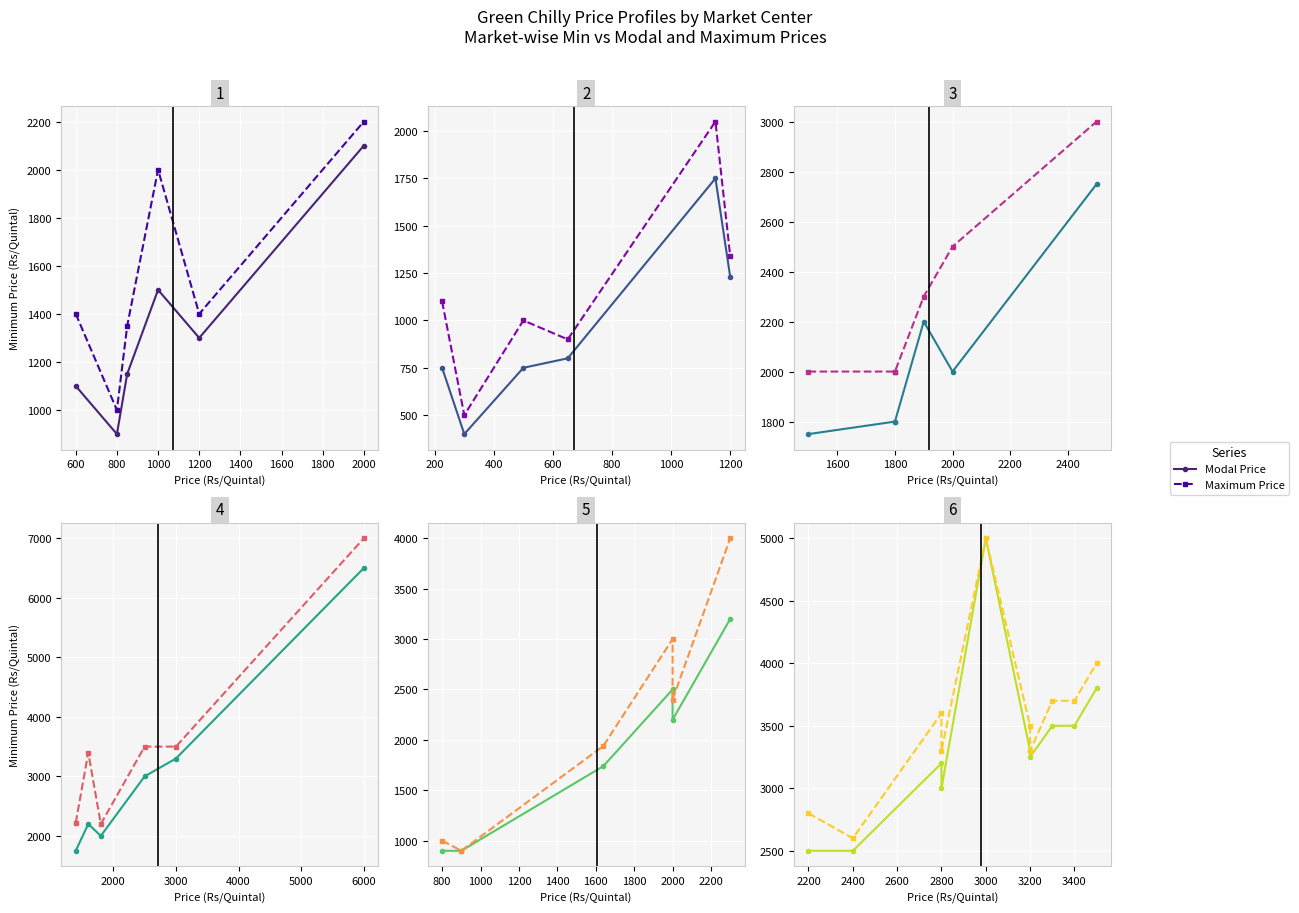

At how many categories does at least one series exceed 3532?

5